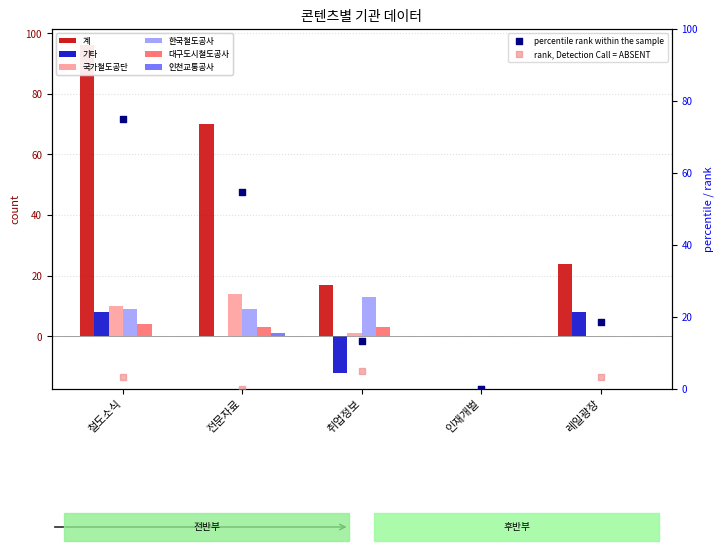

Which series reaches the maximum Y coordinate?

계